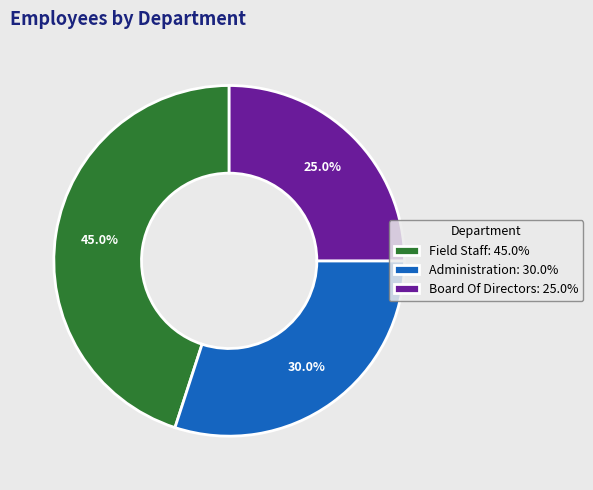

What percentage do Board Of Directors and Field Staff together represent?

70.0%